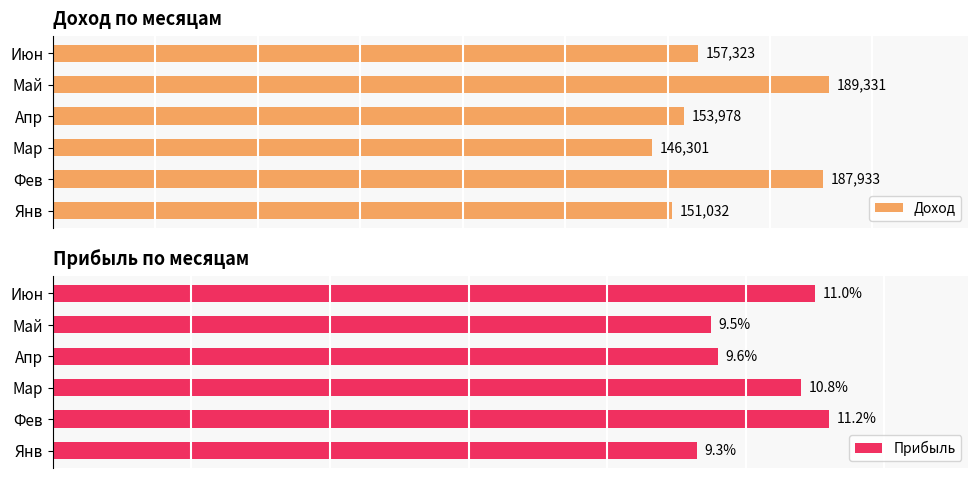

What is the greatest value displayed?

189331.0